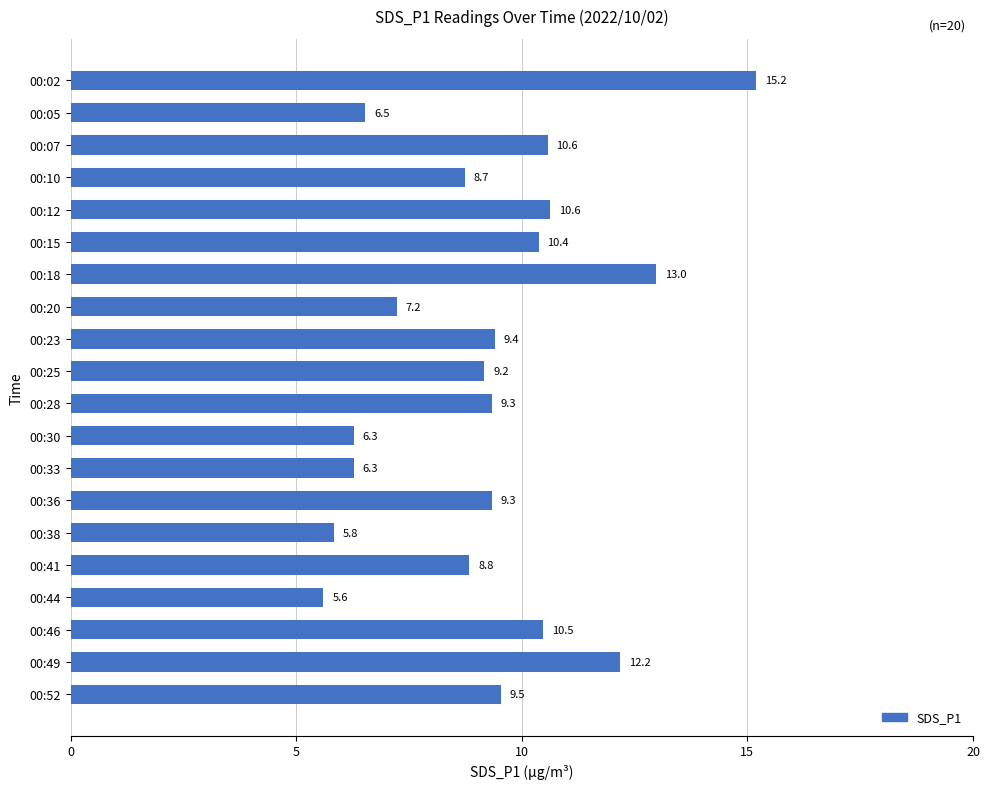

Which has a higher value, 00:10 or 00:41?

00:41